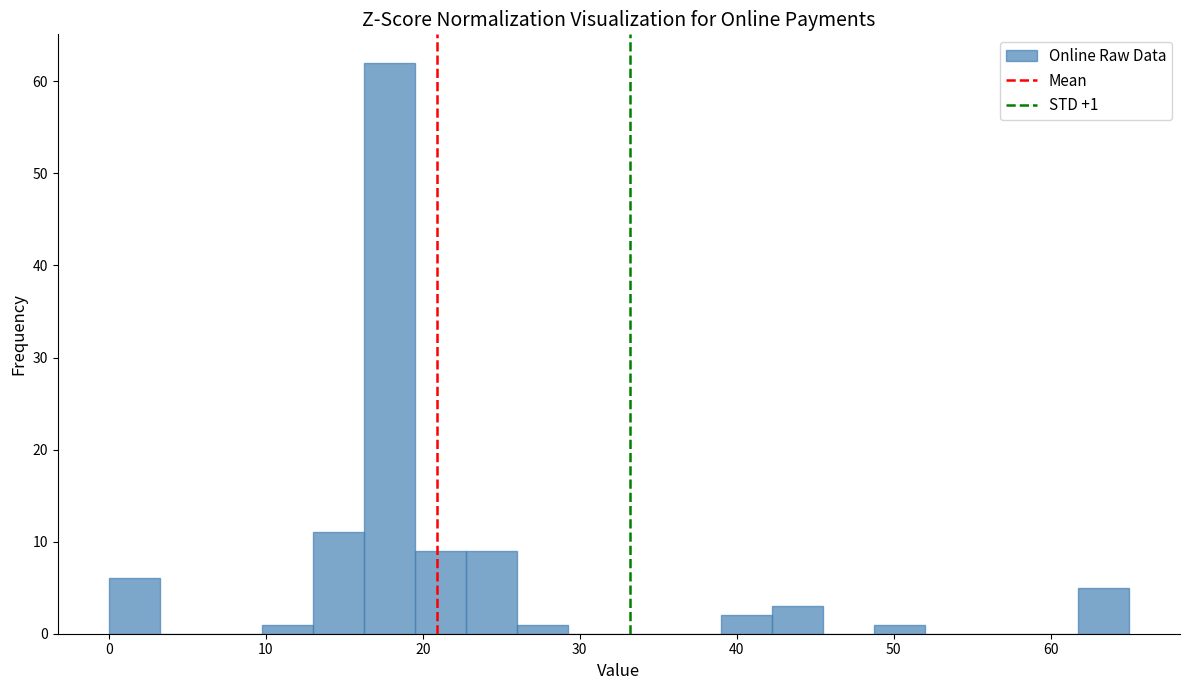

Around what value on the x-axis is the tallest bar? Give the approximate position of its centre, as read against the axis.

18